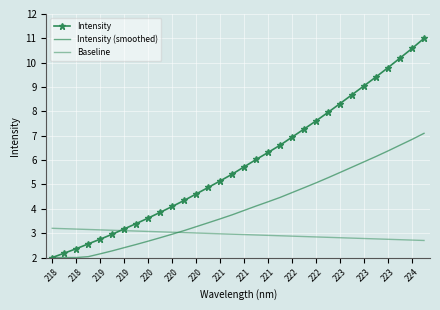

What is the lowest value of the Intensity series?

2.0